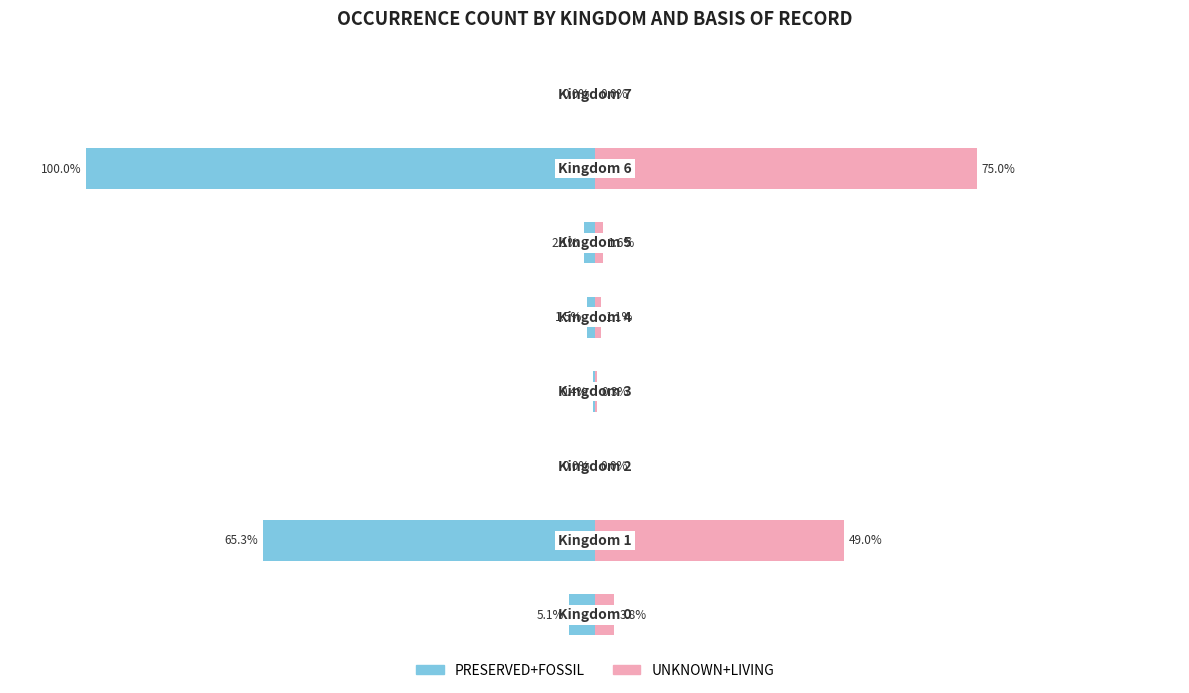

What is the approximate value of UNKNOWN+LIVING at 4?

1.1